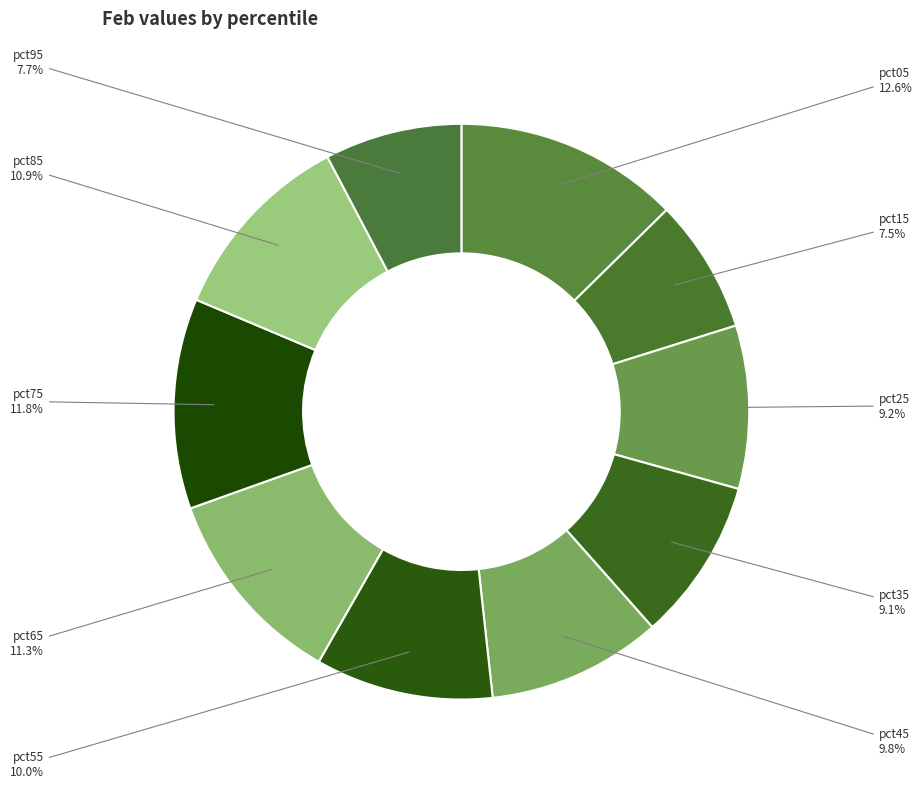

The pct05 slice represents 1% of the pie. True or false?

False